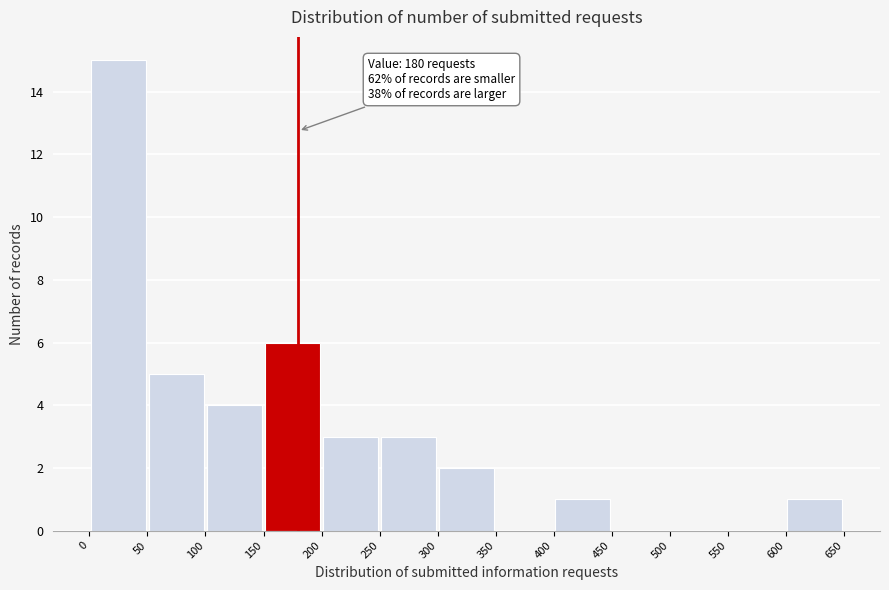

Which range on the x-axis has the tallest bar?

0 to 50